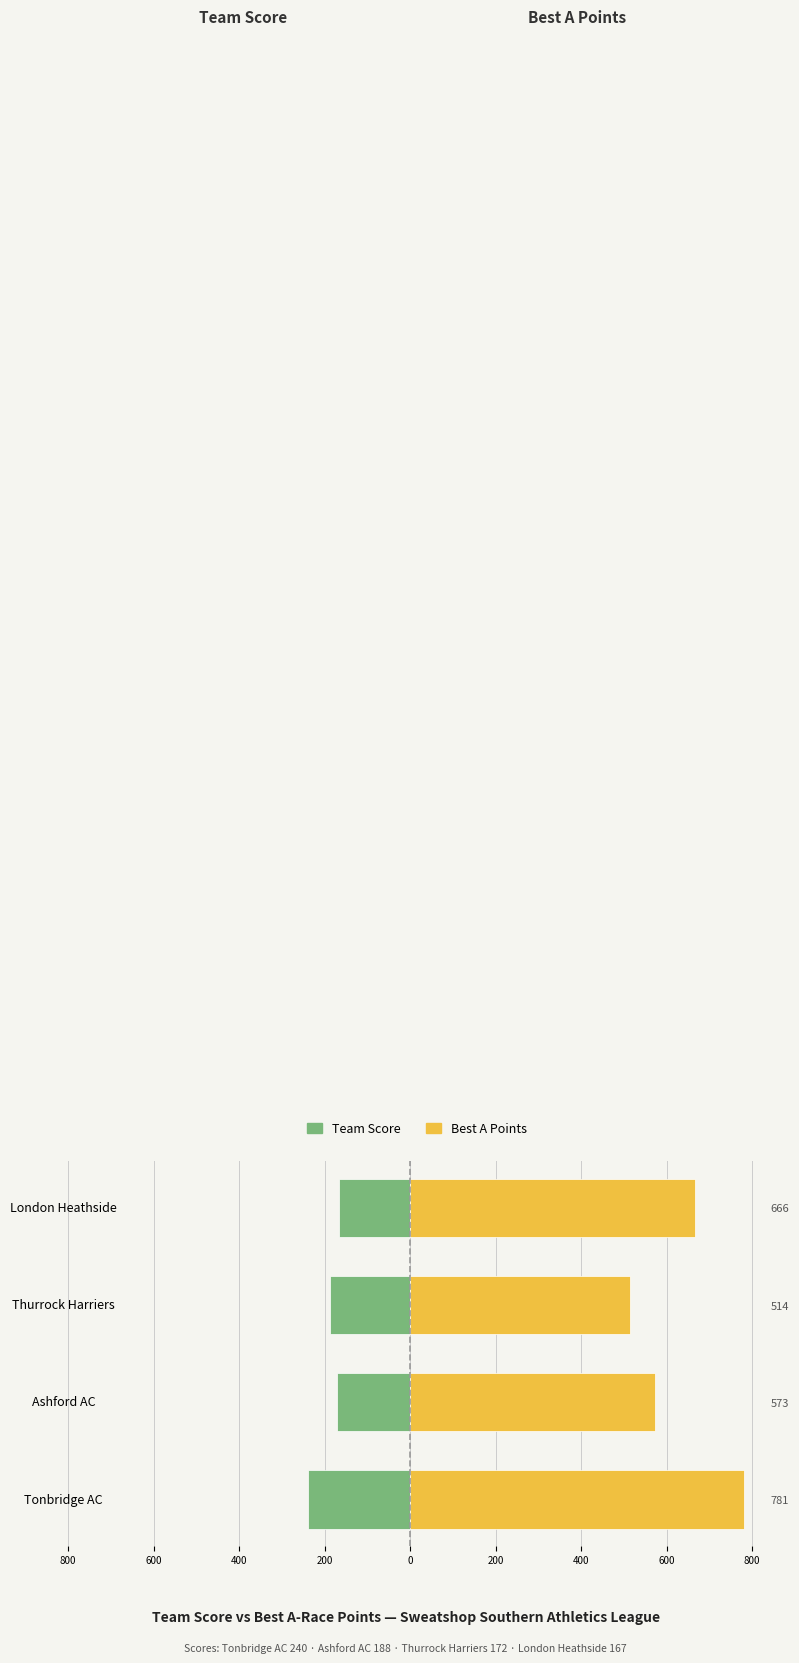

Which series has the largest total across all categories?

Best A Points